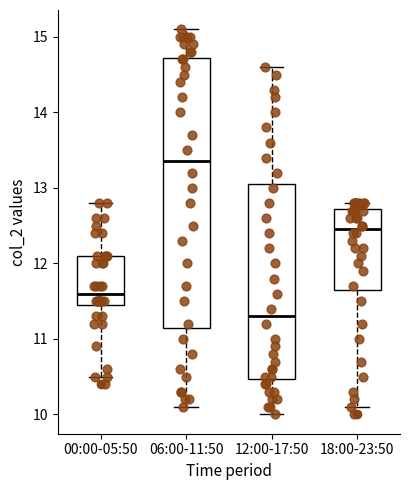

Where does the median line of the box for 00:00-05:50 sit on the y-axis? The values are not printed on the chart, so give them approximately, as read against the axis.

11.6